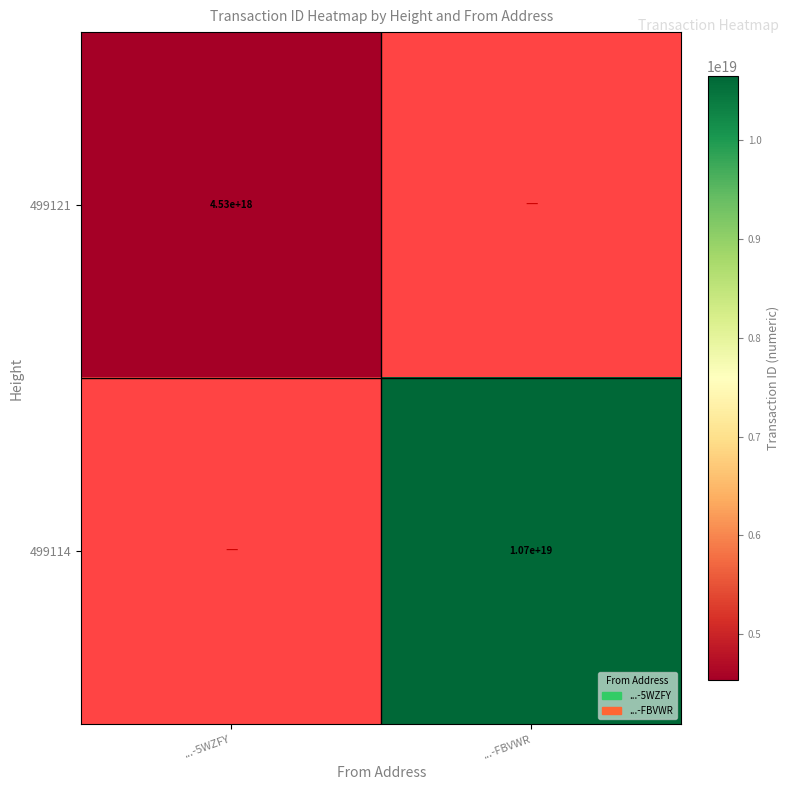

The 499114 series shows 10700000000000000000 at ...-FBVWR. True or false?

True